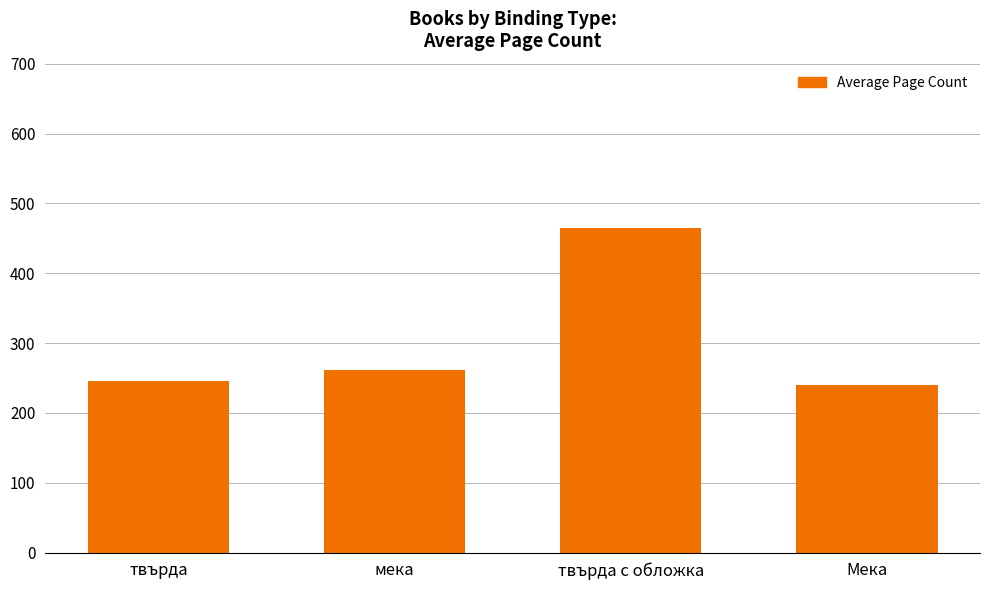

What is the value of the 4th bar from the left?

240